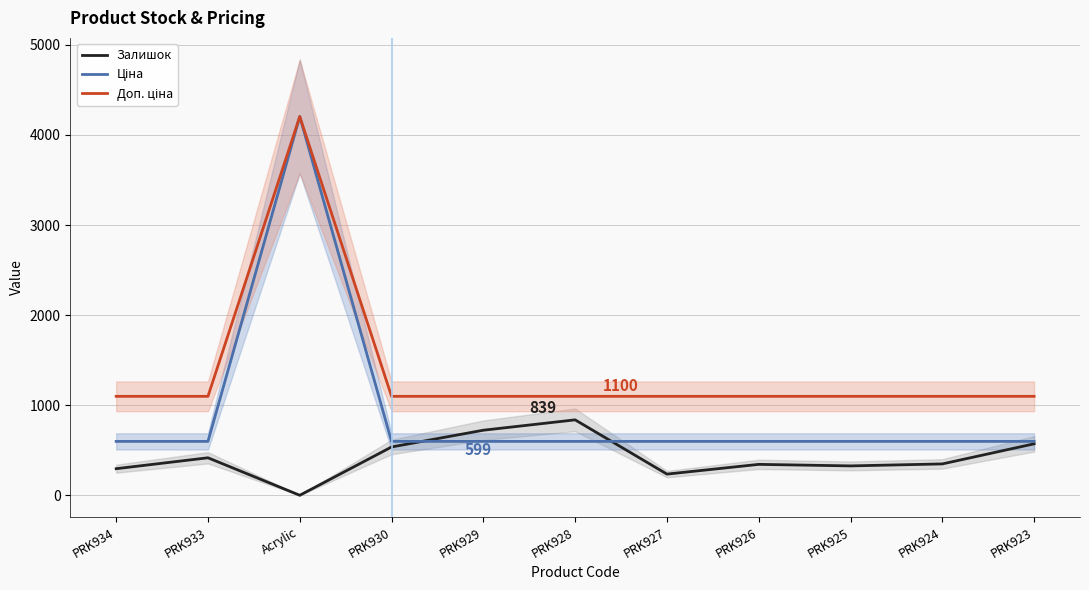

What is the difference between the highest and lowest values at PRK925?

772.0